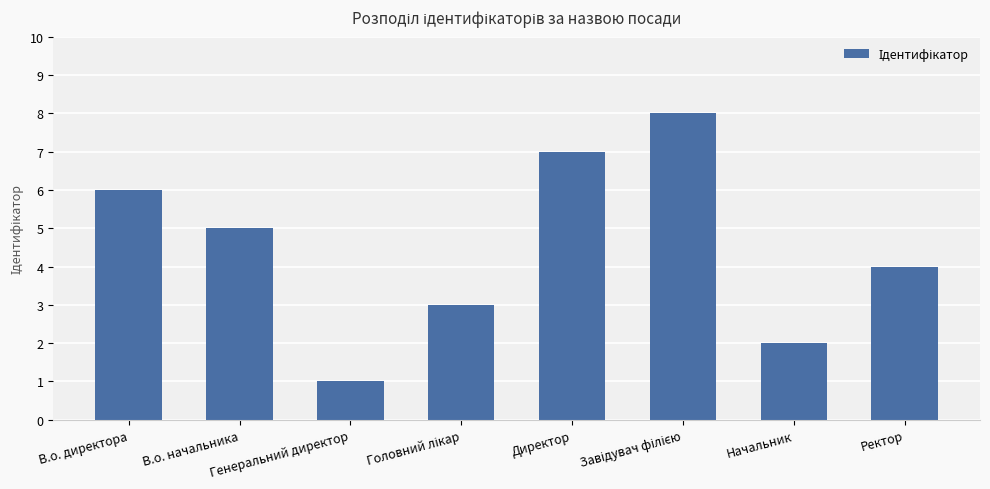

Which has a higher value, Начальник or В.о. директора?

В.о. директора